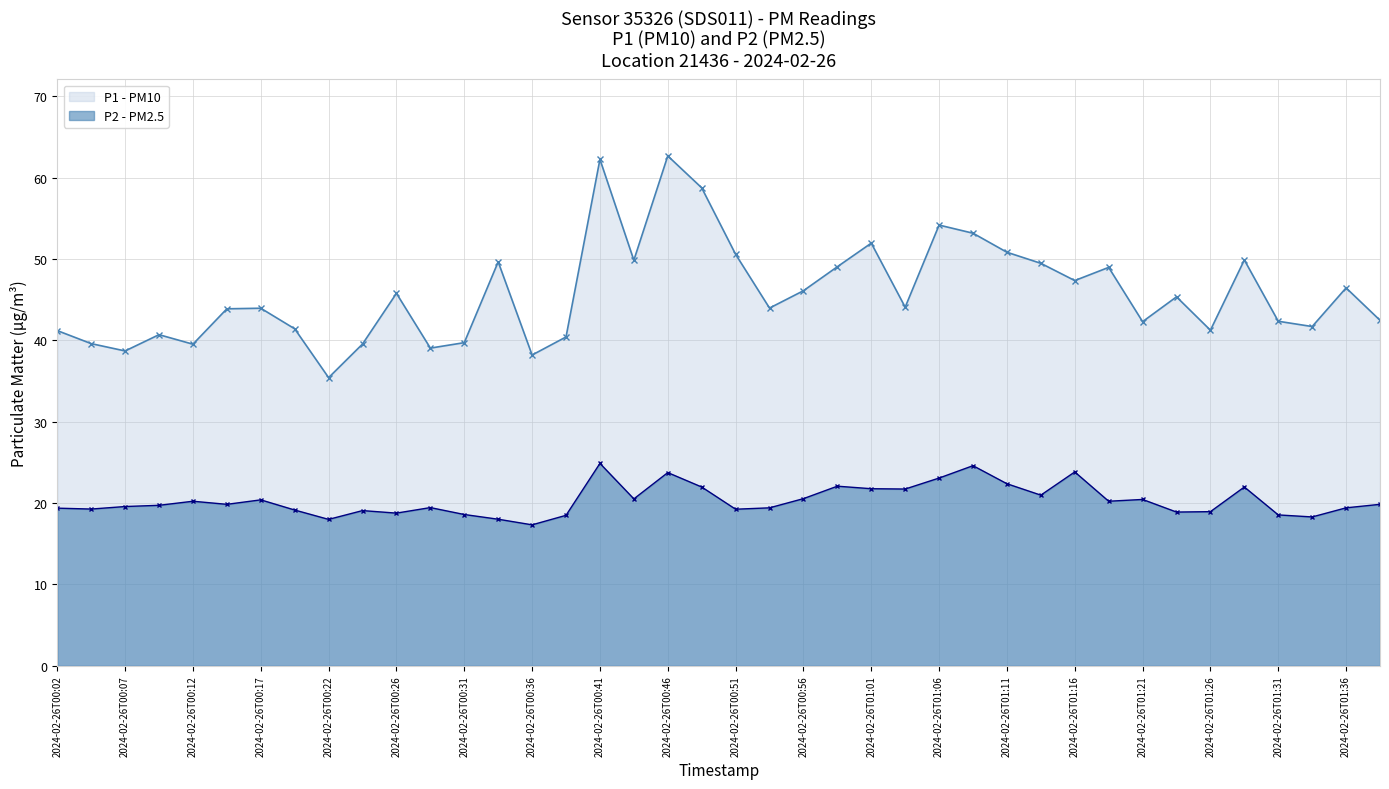

True or false: P1 - PM10 and P2 - PM2.5 intersect in this chart.

False